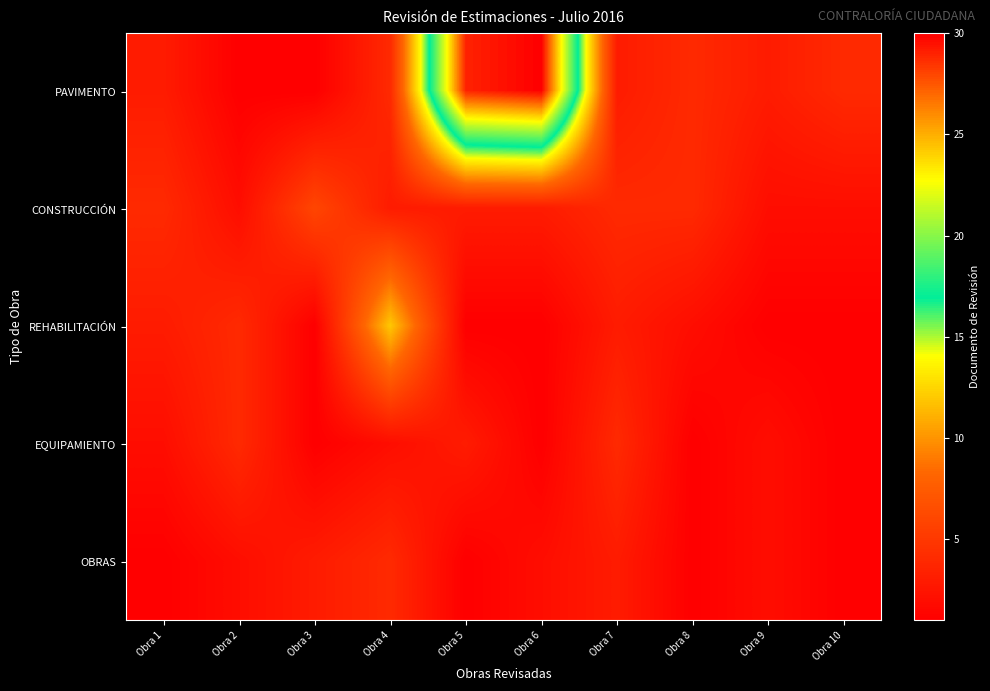

Between Obra 1 and Obra 4, which is larger?

Obra 4